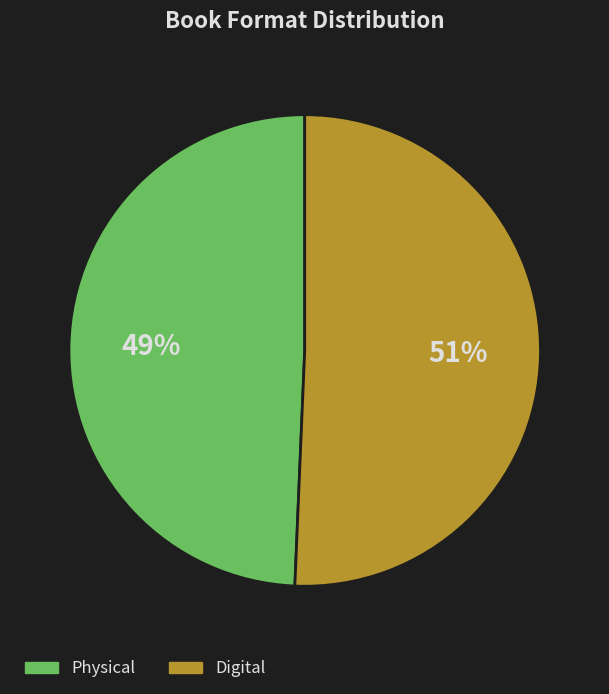

Does any single category account for the majority?

Yes